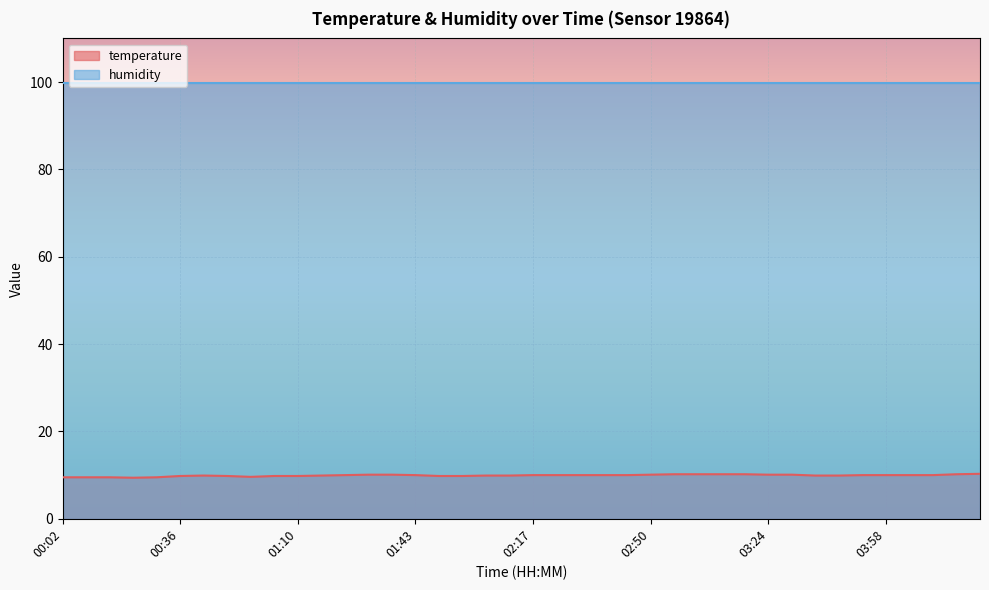

Where is the data nearest to the value 9?

00:23